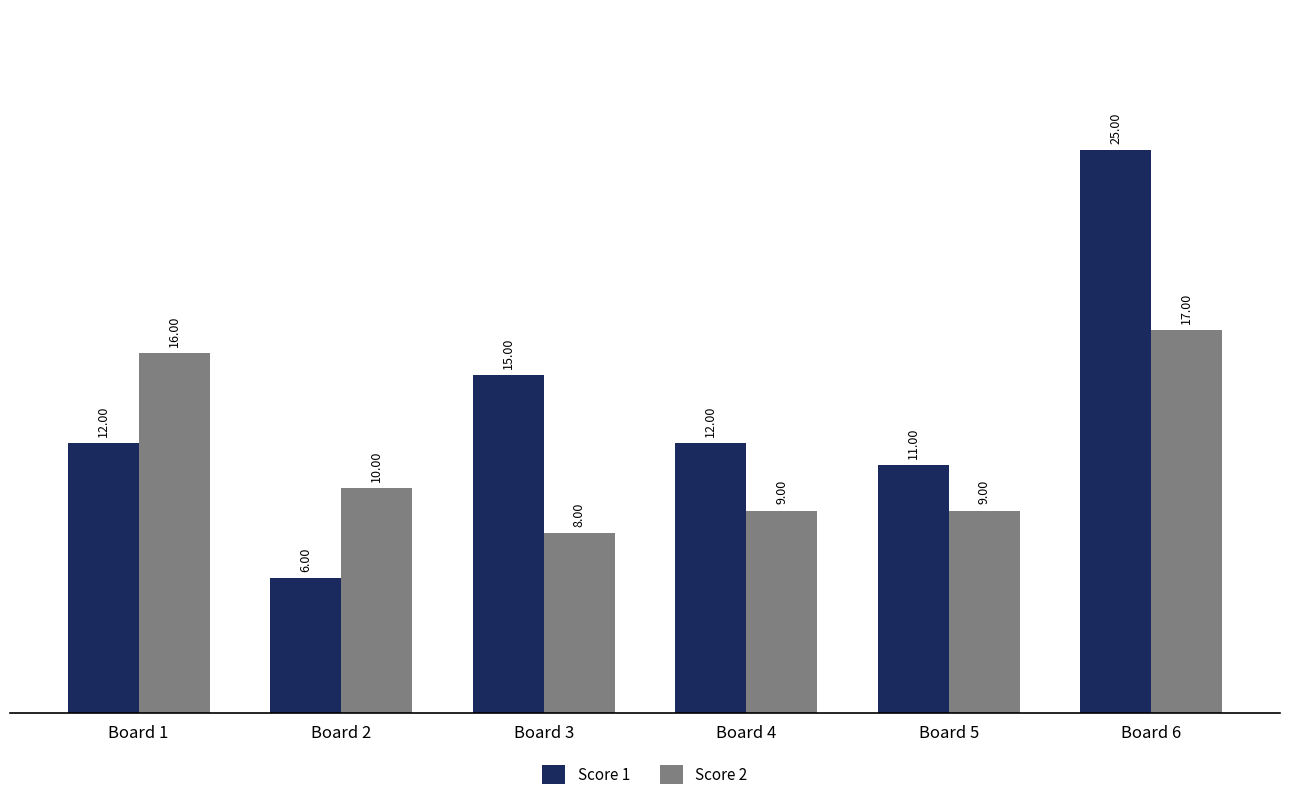

The Score 2 series shows 8 at Board 6. True or false?

False